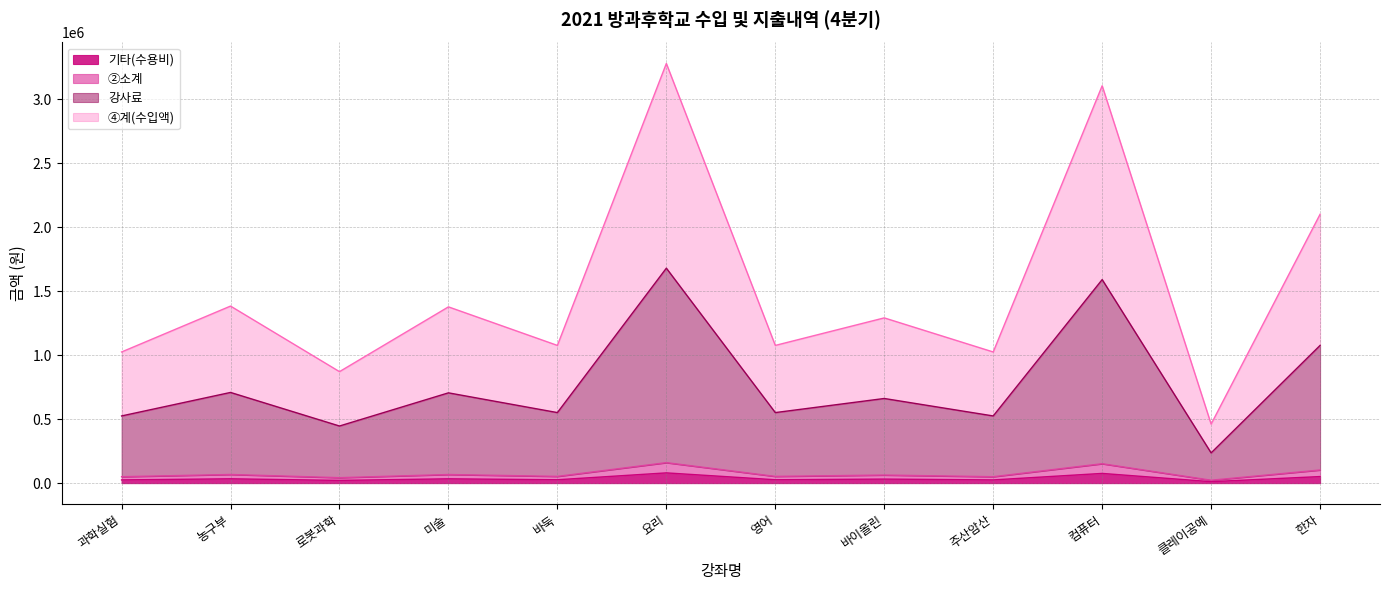

How many interior local valleys does the ②소계 series have?

5